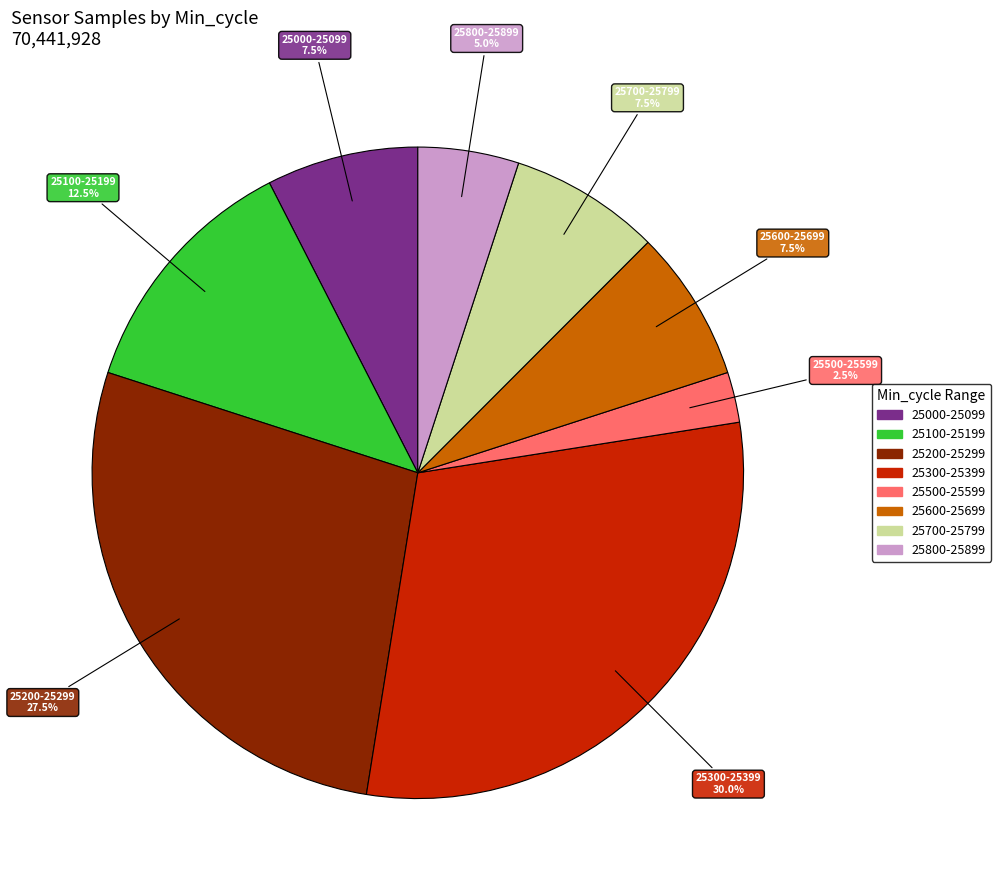

Does any single category account for the majority?

No